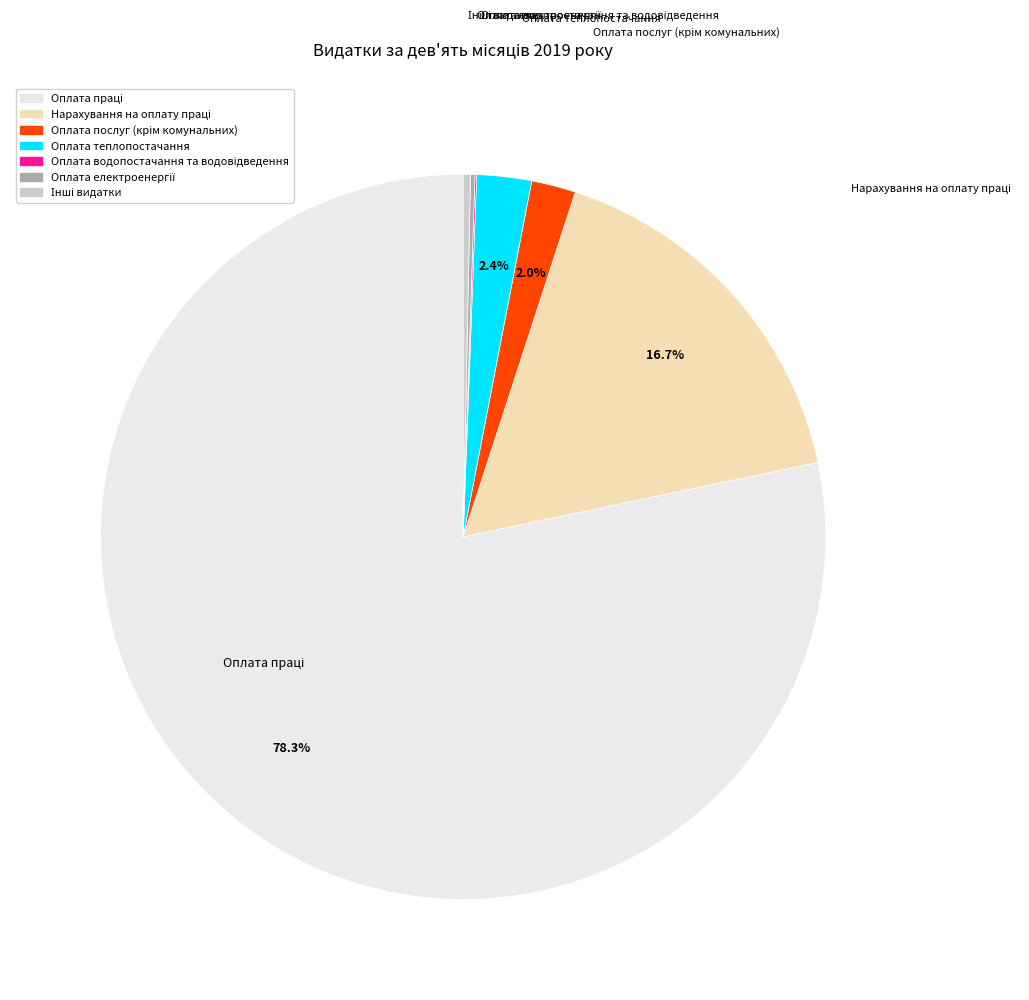

Is there a majority slice in this chart?

Yes